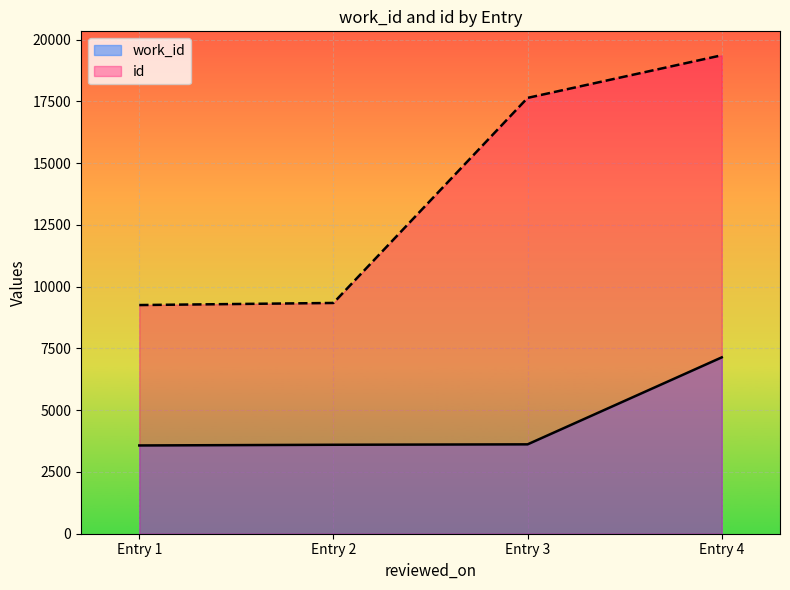

Which series has the largest total across all categories?

id